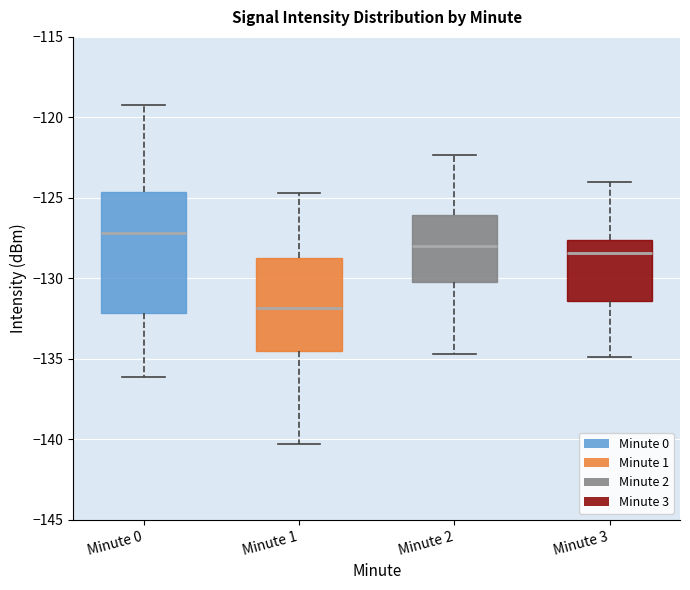

Where does the upper whisker of the box for Minute 1 end on the y-axis? The values are not printed on the chart, so give them approximately, as read against the axis.

-124.5